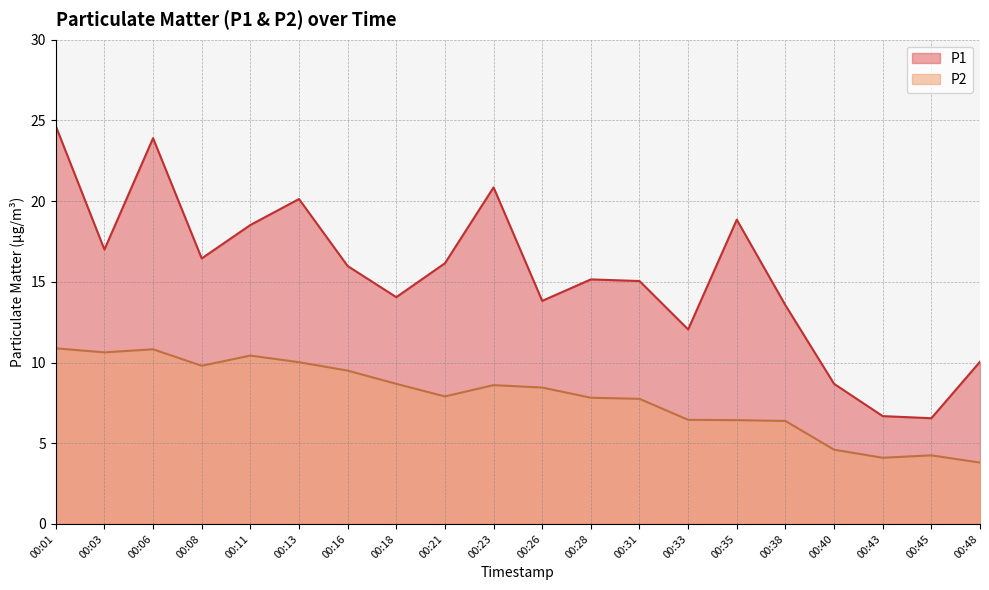

True or false: P2 has more than 2 points higher than both neighbors.

True